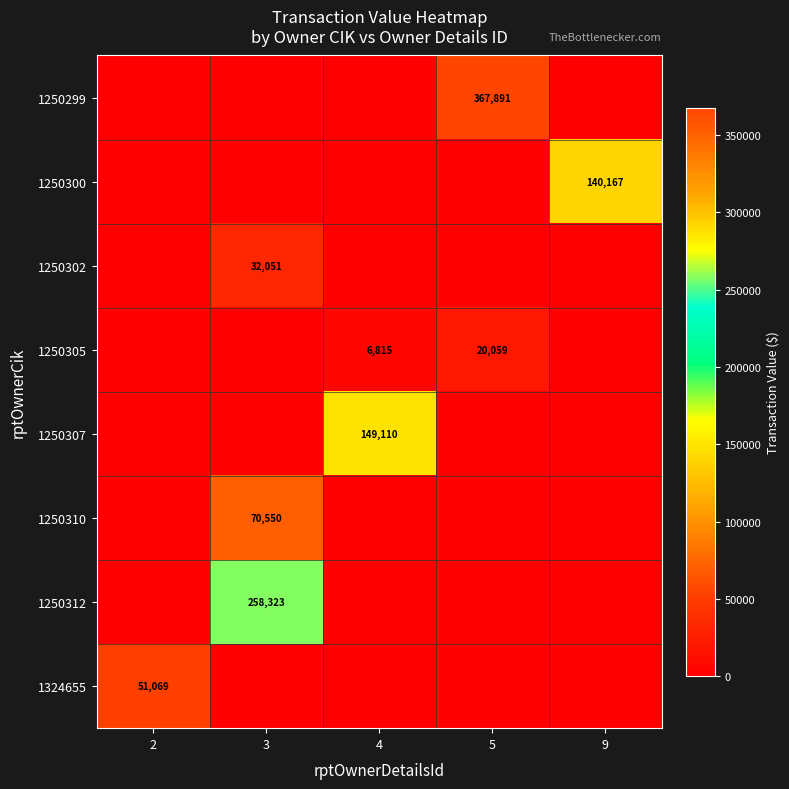

The 1250299 series shows 367891 at 5. True or false?

True